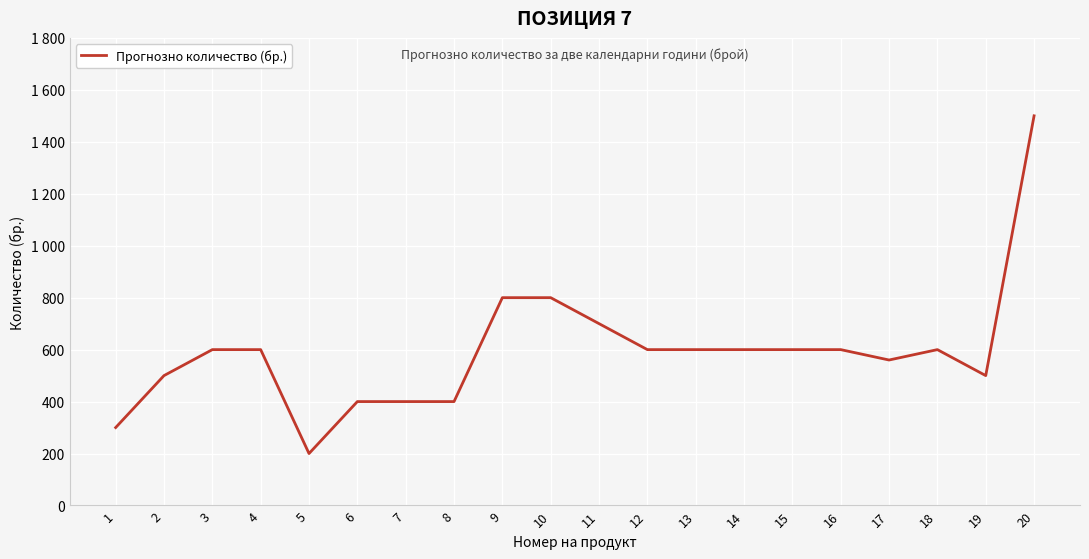

What is the difference between the values at 4 and 19?

100